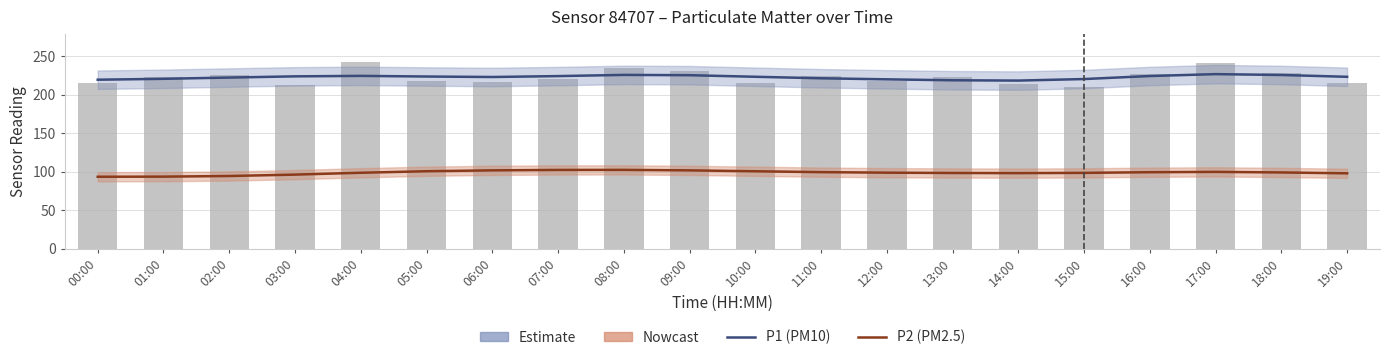

Is it true that Nowcast equals 158.7 at 02:00?

False